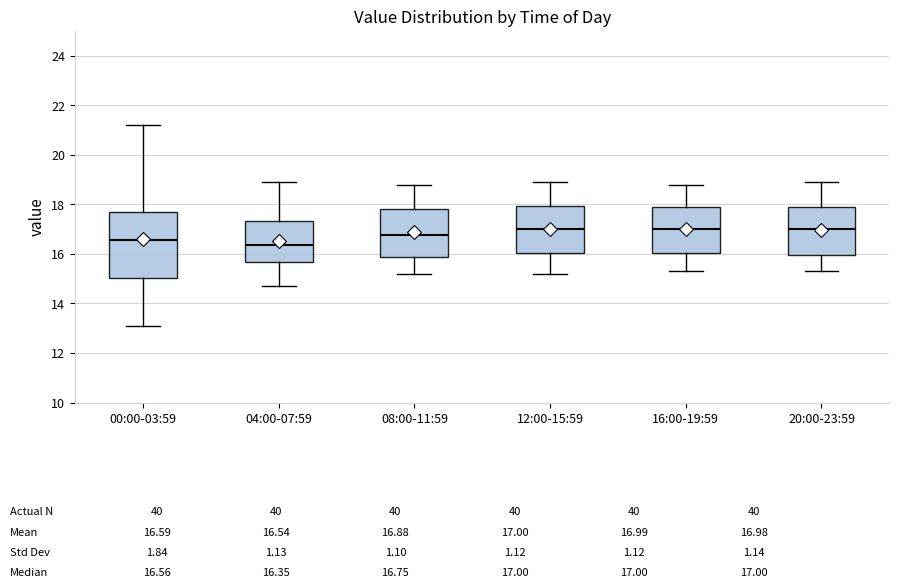

Comparing the boxes themselves (not the whiskers), which one is the tallest?

00:00-03:59